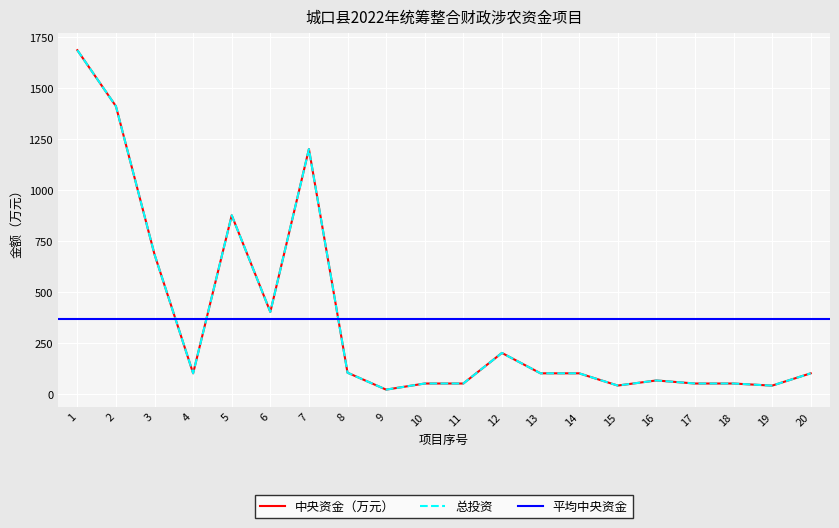

Which category has the highest value across all series?

1